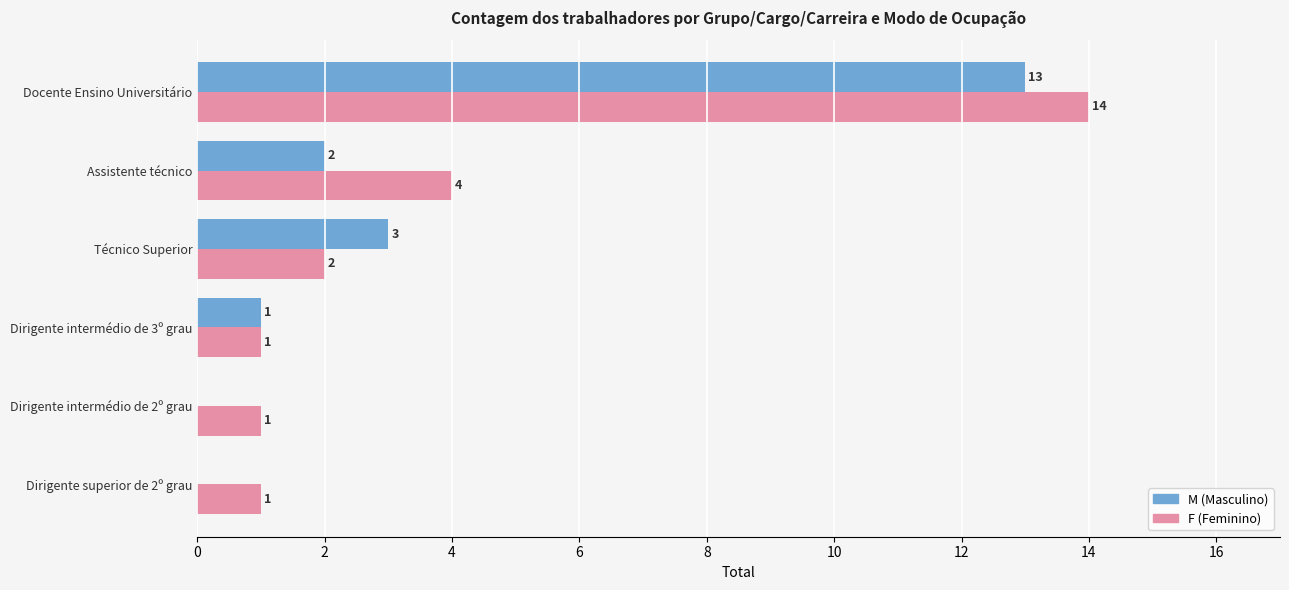

At which category is the sum across all series the highest?

Docente Ensino Universitário